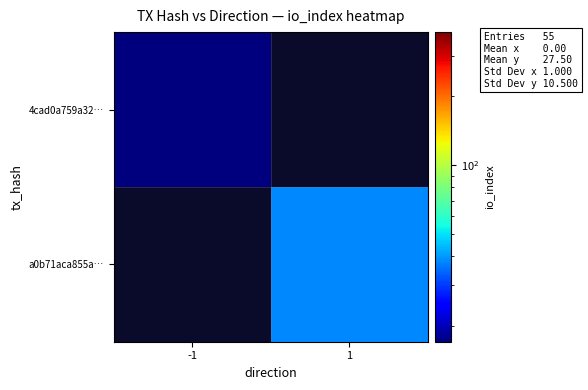

Between 1 and -1, which is larger?

-1